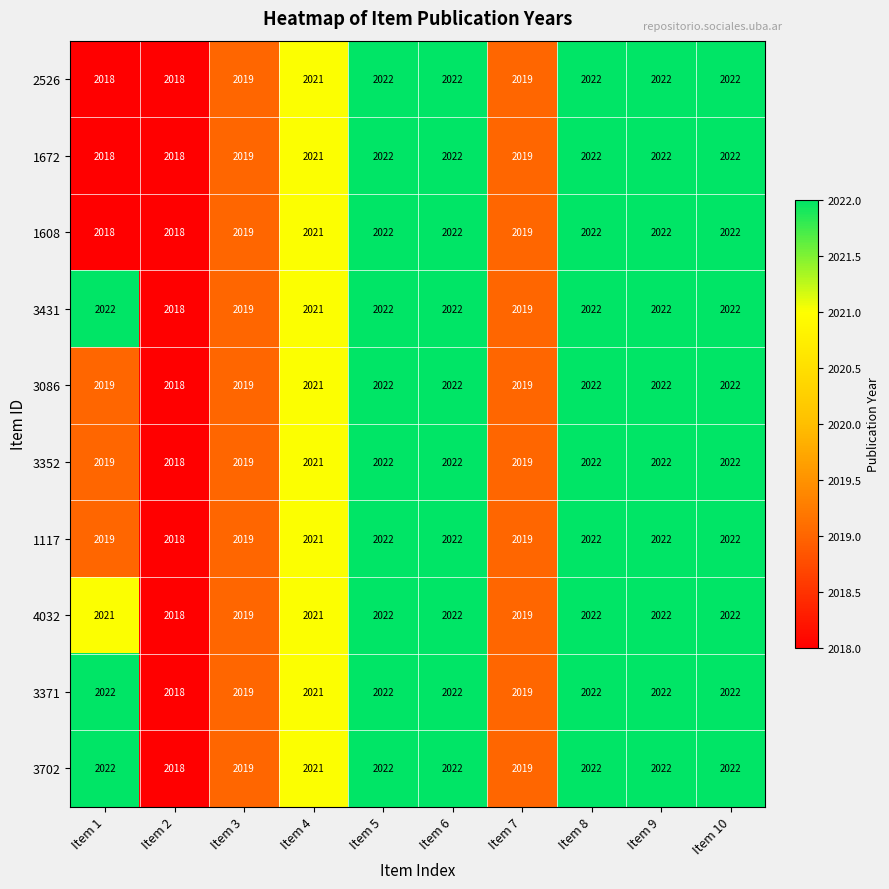

What is the greatest value displayed?

2022